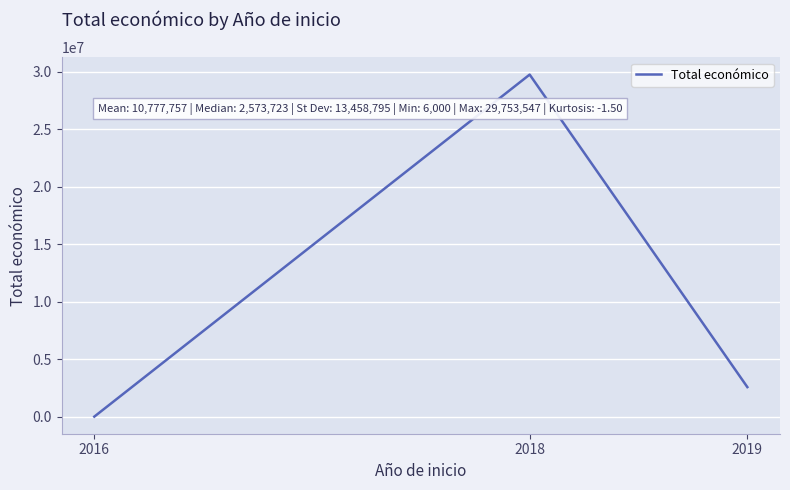

Where does the data first go above 2573723?

2018